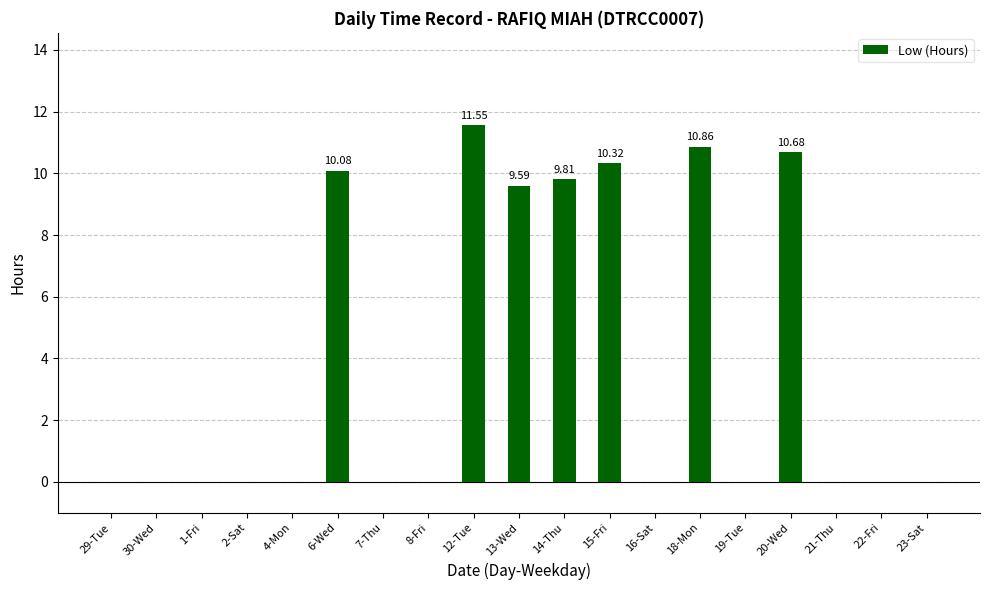

Where is the data nearest to the value 5?

13-Wed